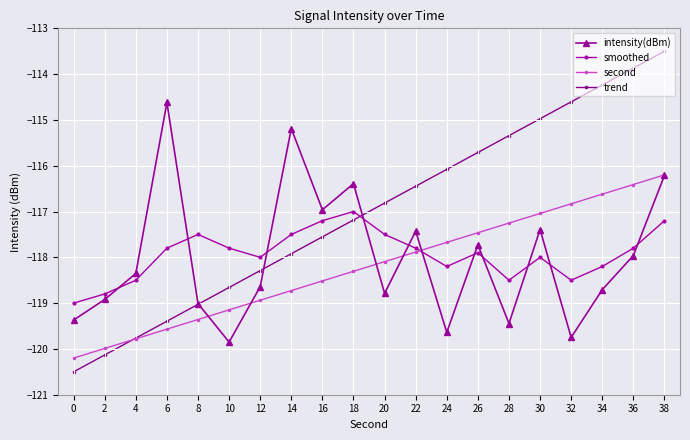

Rank the series at 32 from highest to lowest value.

trend, second, smoothed, intensity(dBm)